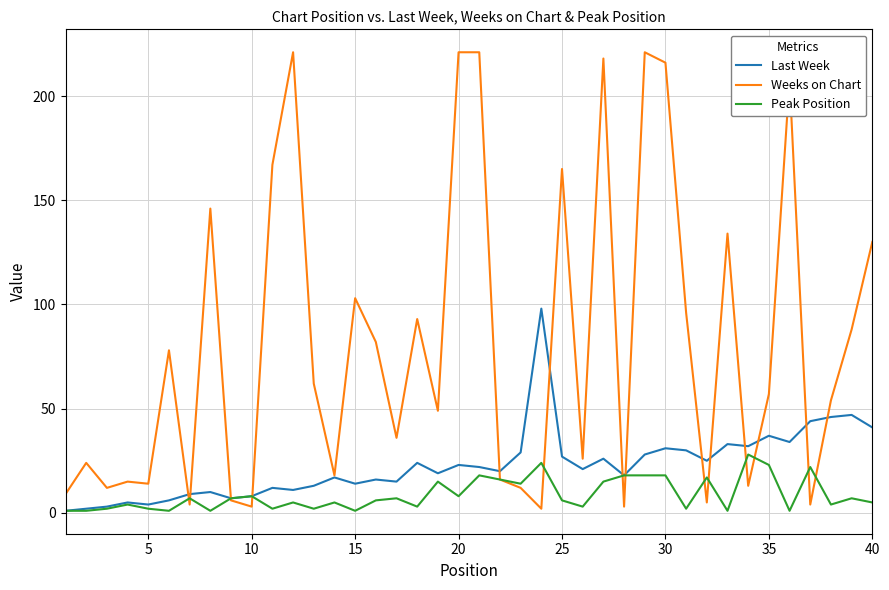

List the series in order of their overall mean, lowest first.

Peak Position, Last Week, Weeks on Chart